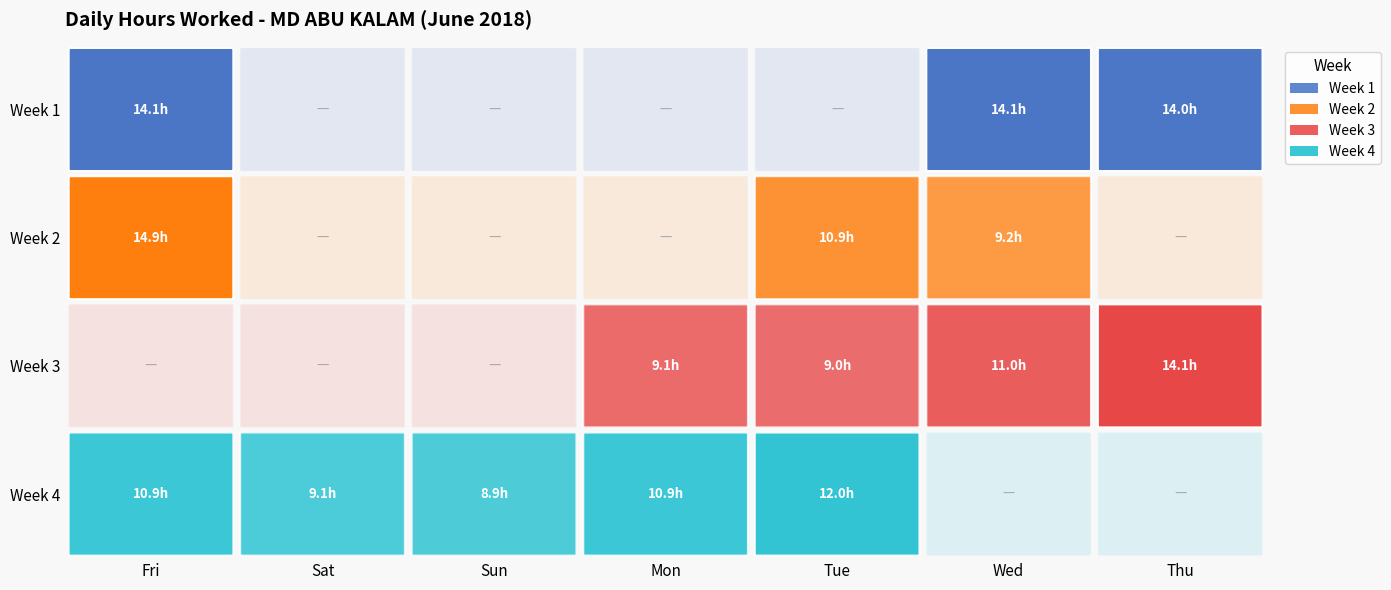

Is it true that Week 3 equals 5.9 at Wed?

False